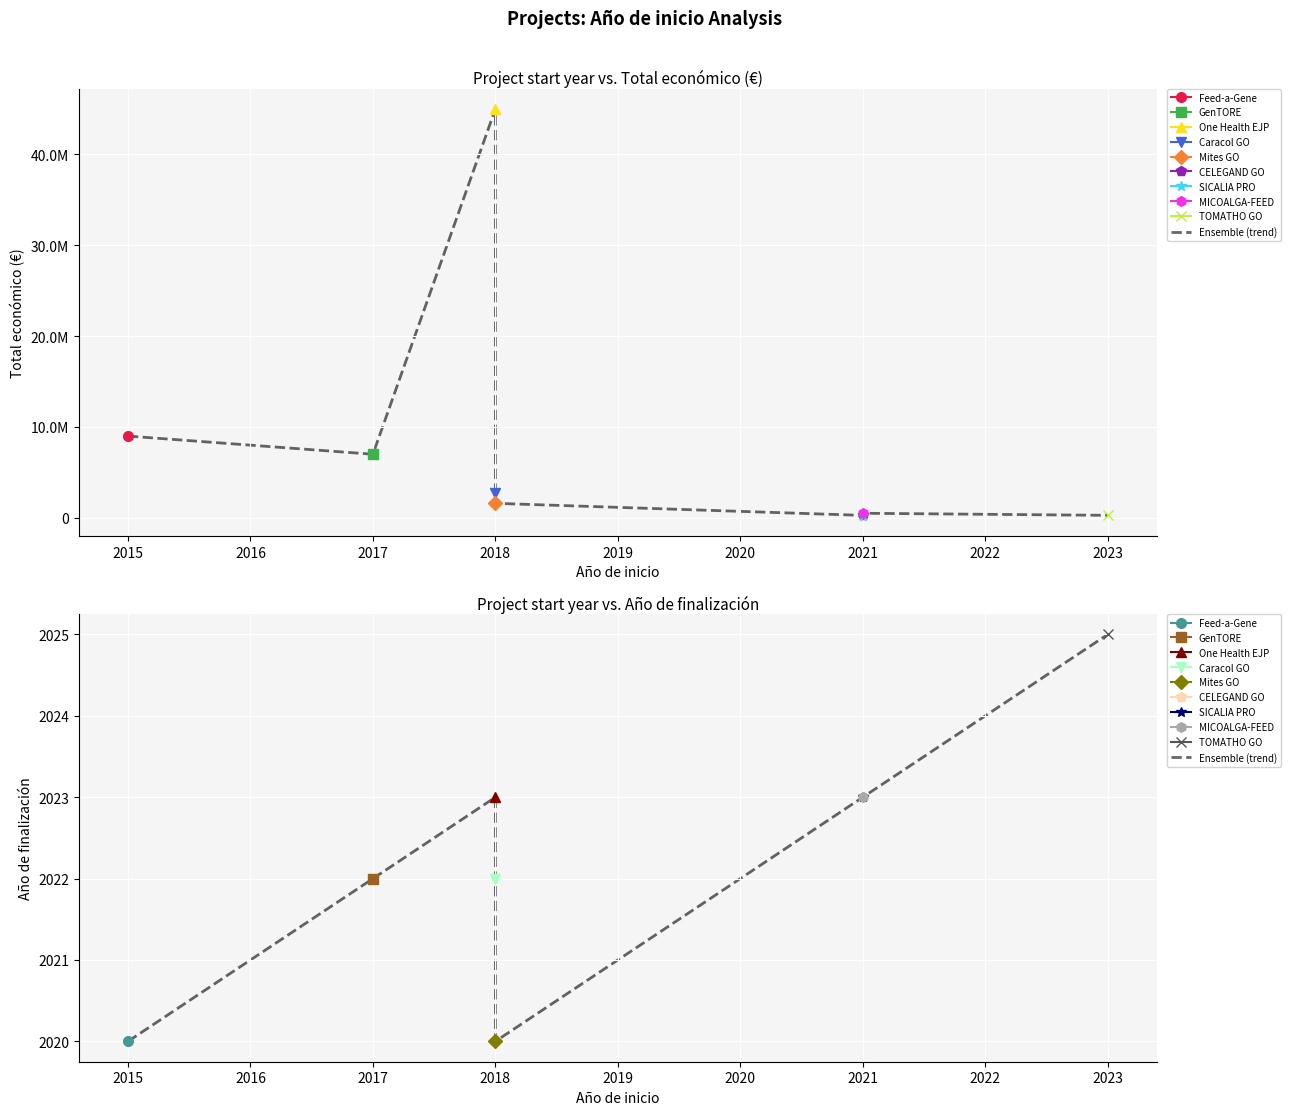

What is the minimum value shown in the chart?

2020